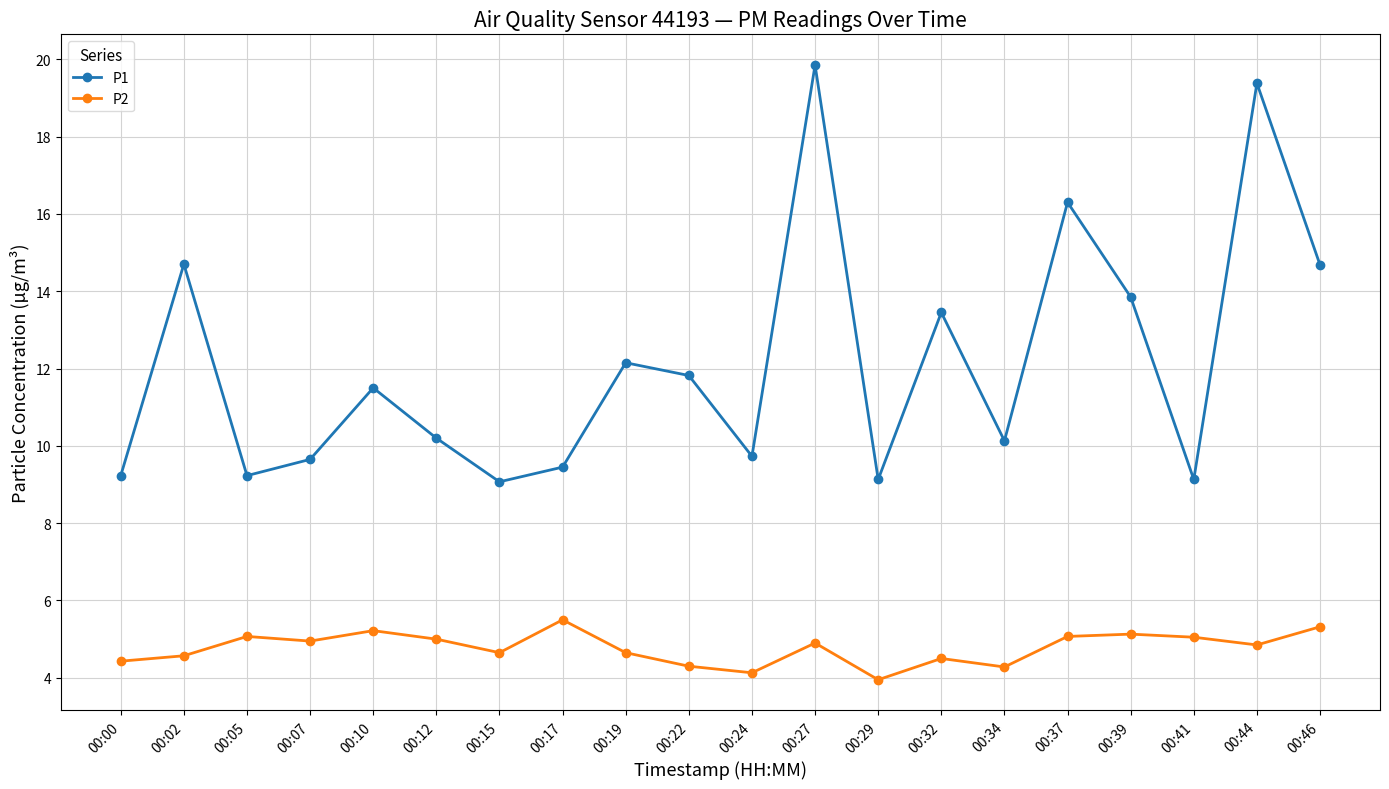

What is the average value of the P1 series?

12.1